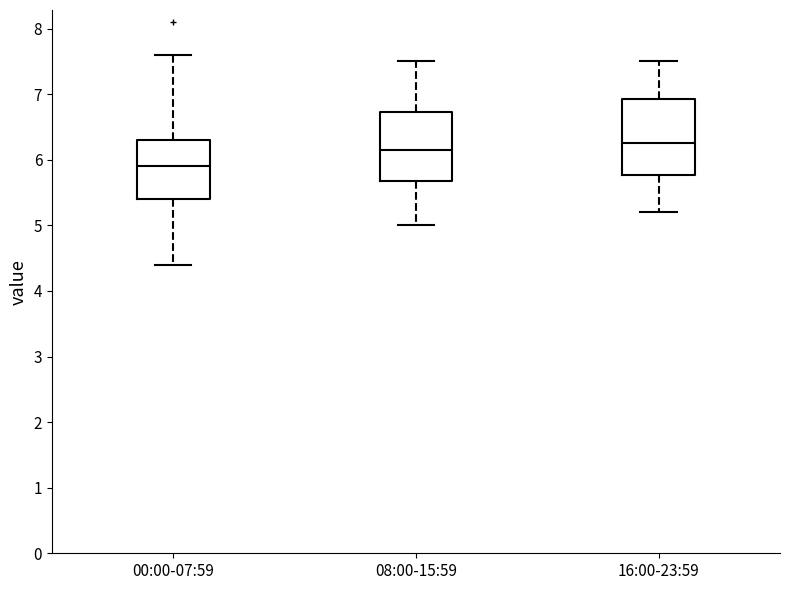

Comparing the boxes themselves (not the whiskers), which one is the tallest?

16:00-23:59